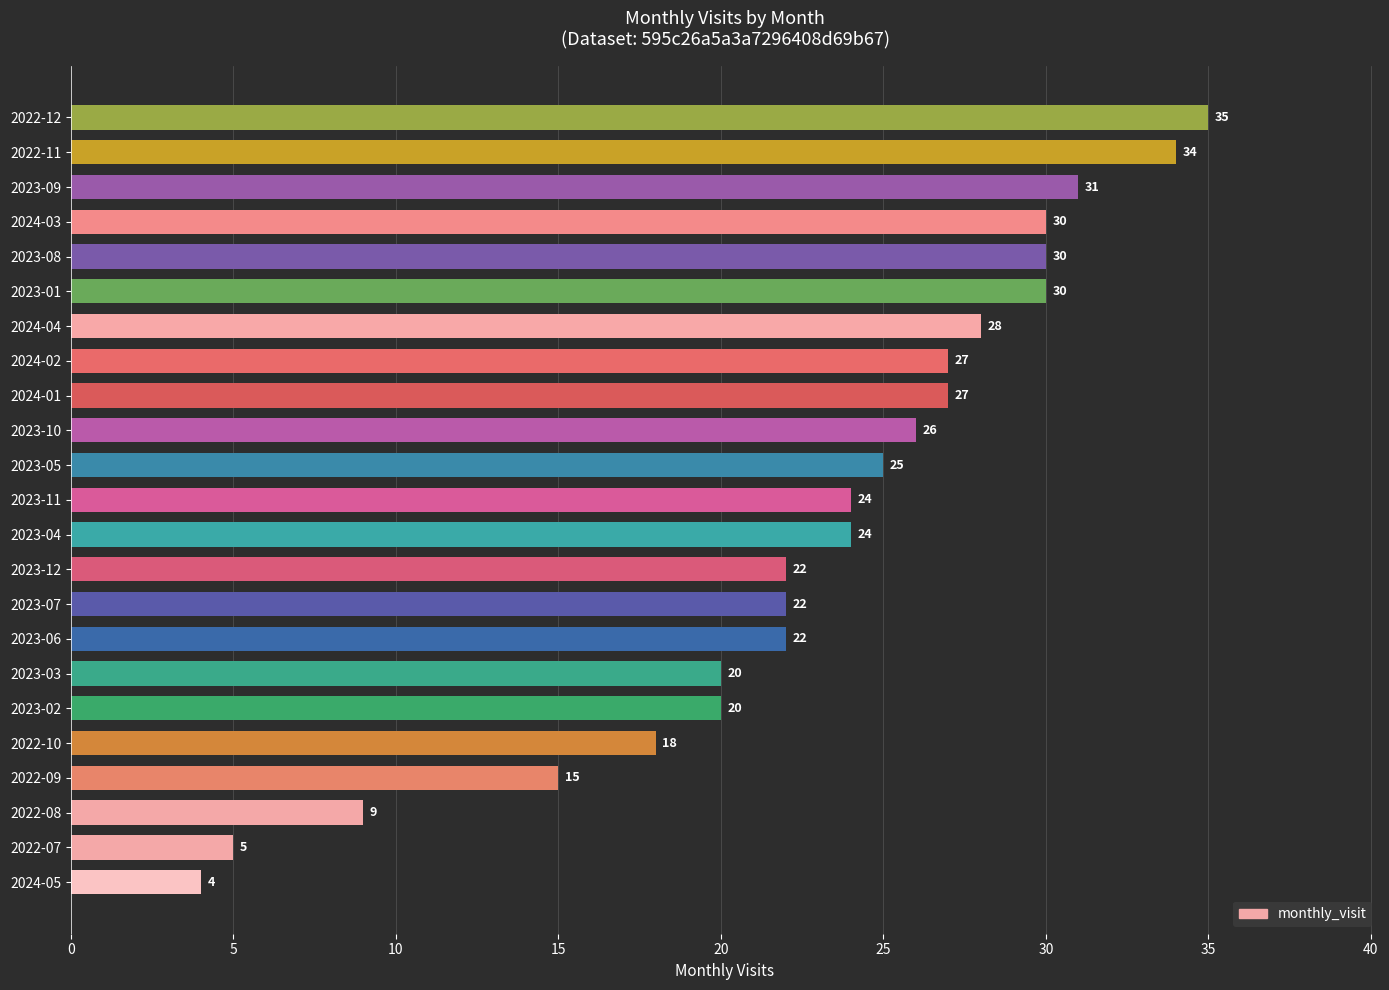

The chart shows a value of 27 at 2024-01. True or false?

True